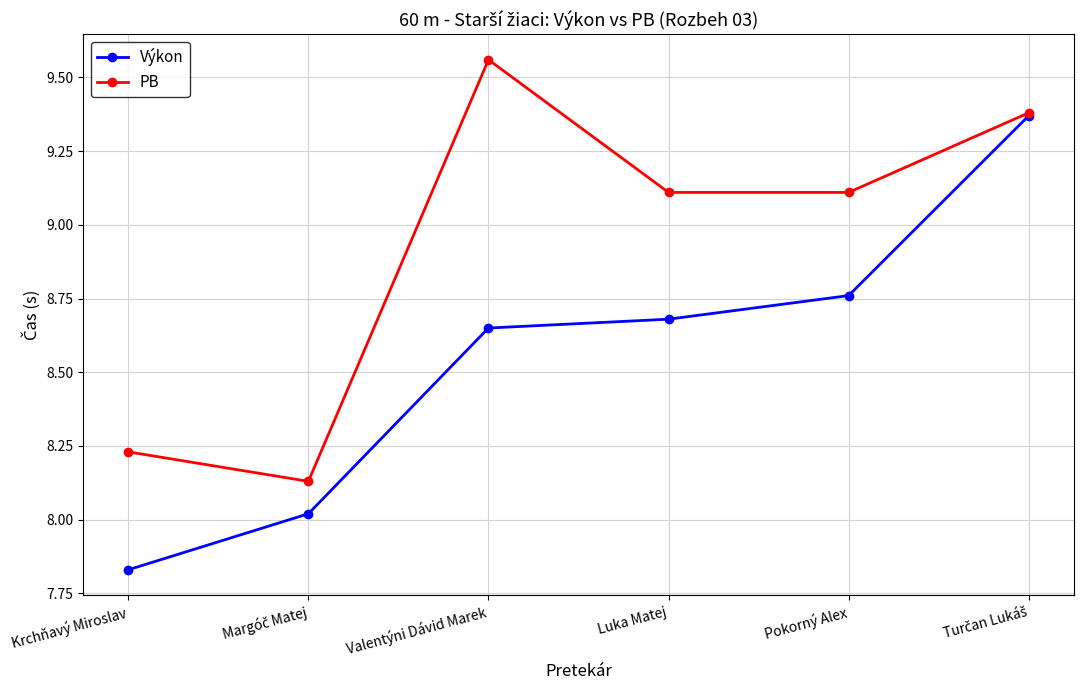

How many data points in Výkon are above 8?

5